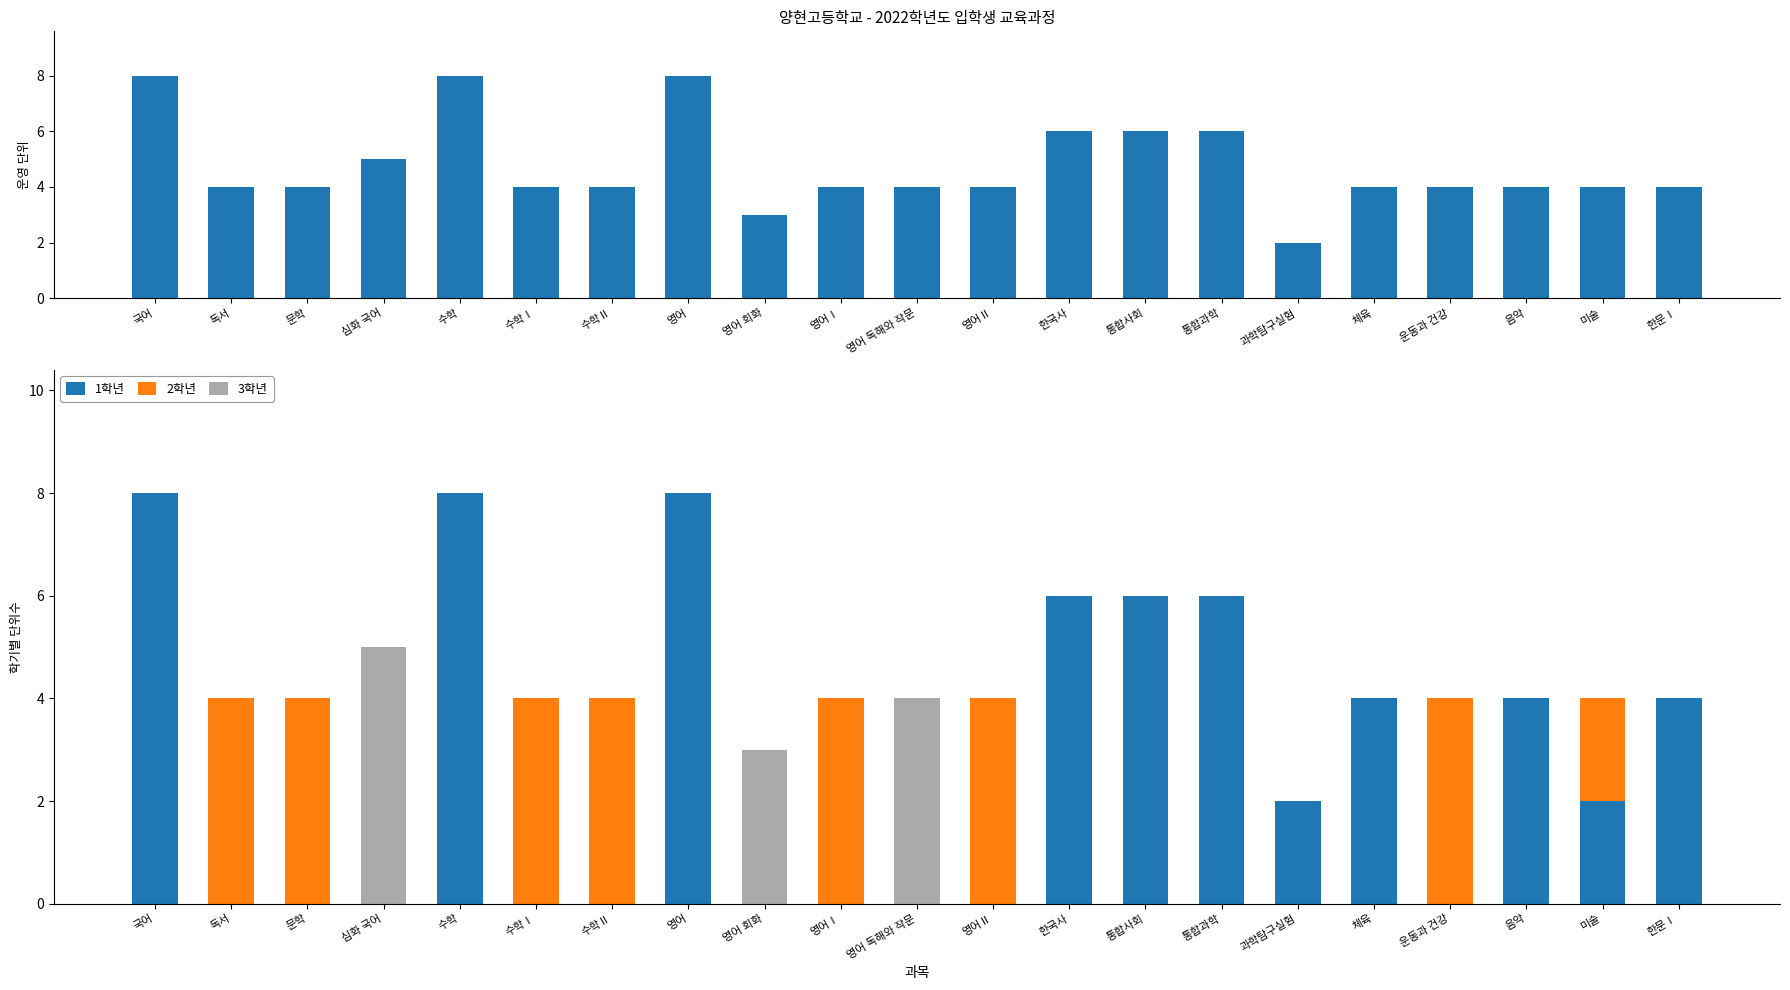

At how many categories does at least one series exceed 2?

20